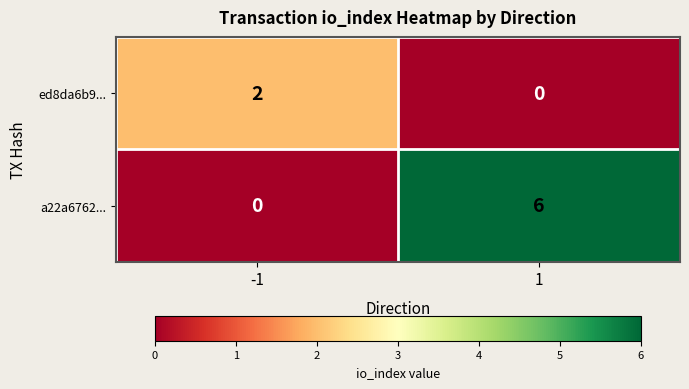

True or false: ed8da6b9... has a value of 2 at -1.

True